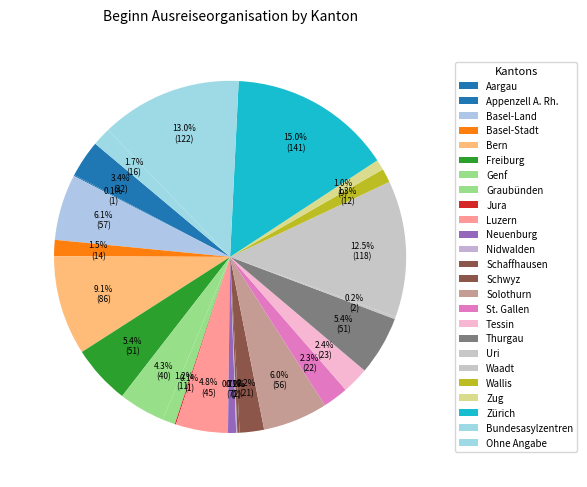

The Wallis slice represents 1% of the pie. True or false?

True